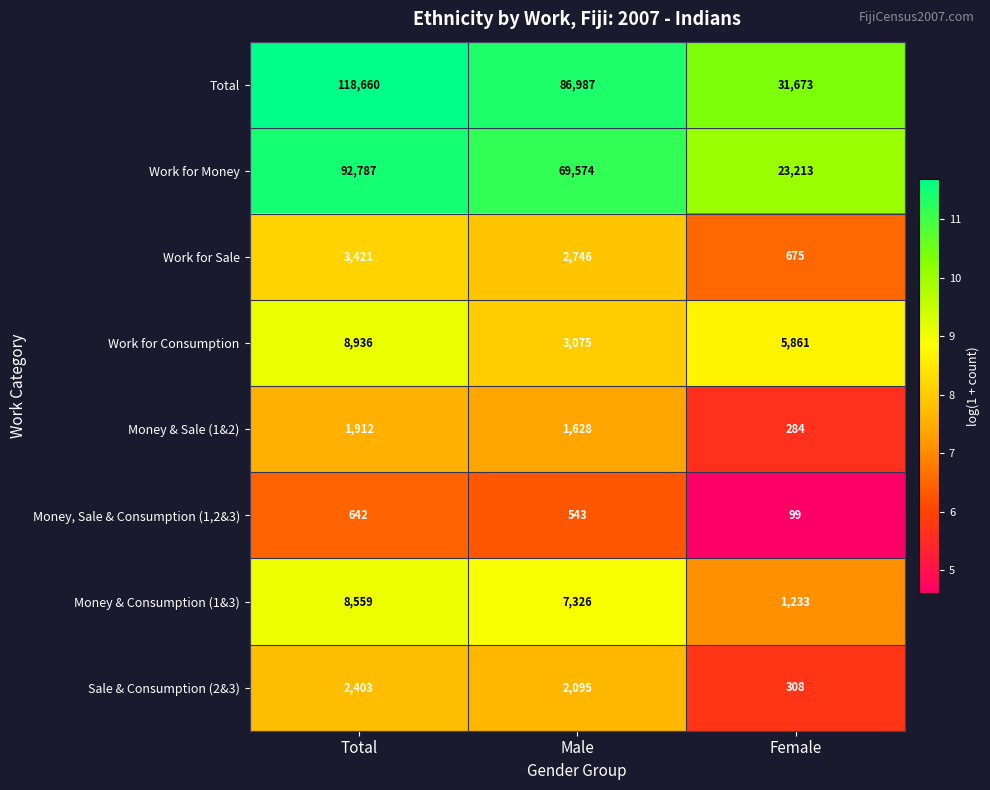

Reading right to left, what are all the values shown in this chart?

Total: 31673	86987	118660
Work for Money: 23213	69574	92787
Work for Sale: 675	2746	3421
Work for Consumption: 5861	3075	8936
Money & Sale (1&2): 284	1628	1912
Money, Sale & Consumption (1,2&3): 99	543	642
Money & Consumption (1&3): 1233	7326	8559
Sale & Consumption (2&3): 308	2095	2403